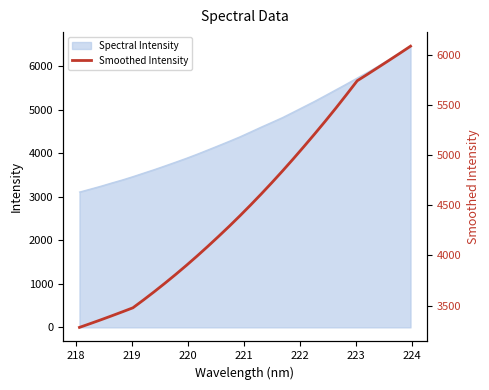

How many data points are less than 4499?

16